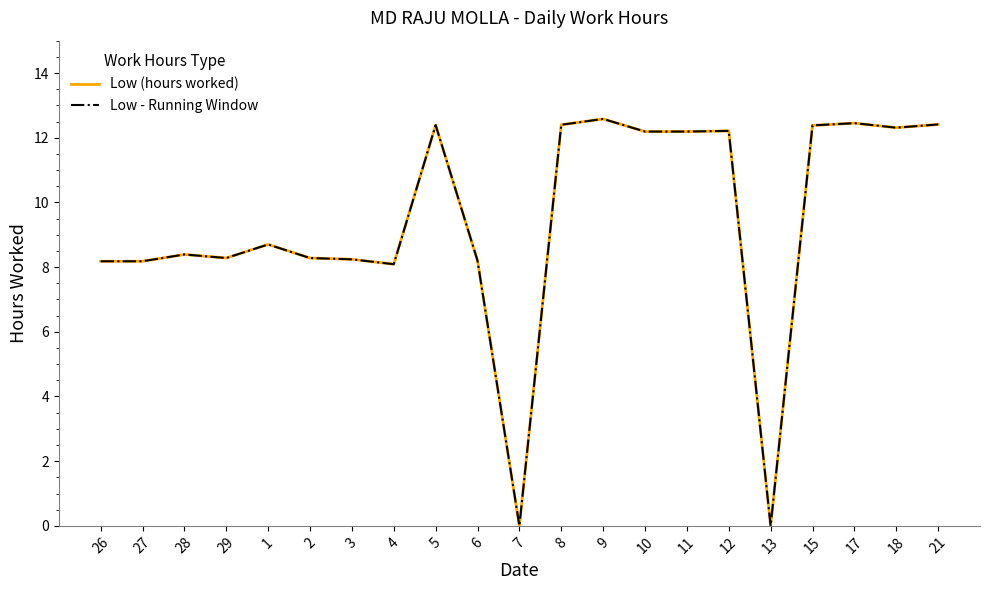

What is the label of the 7th point from the right?

11